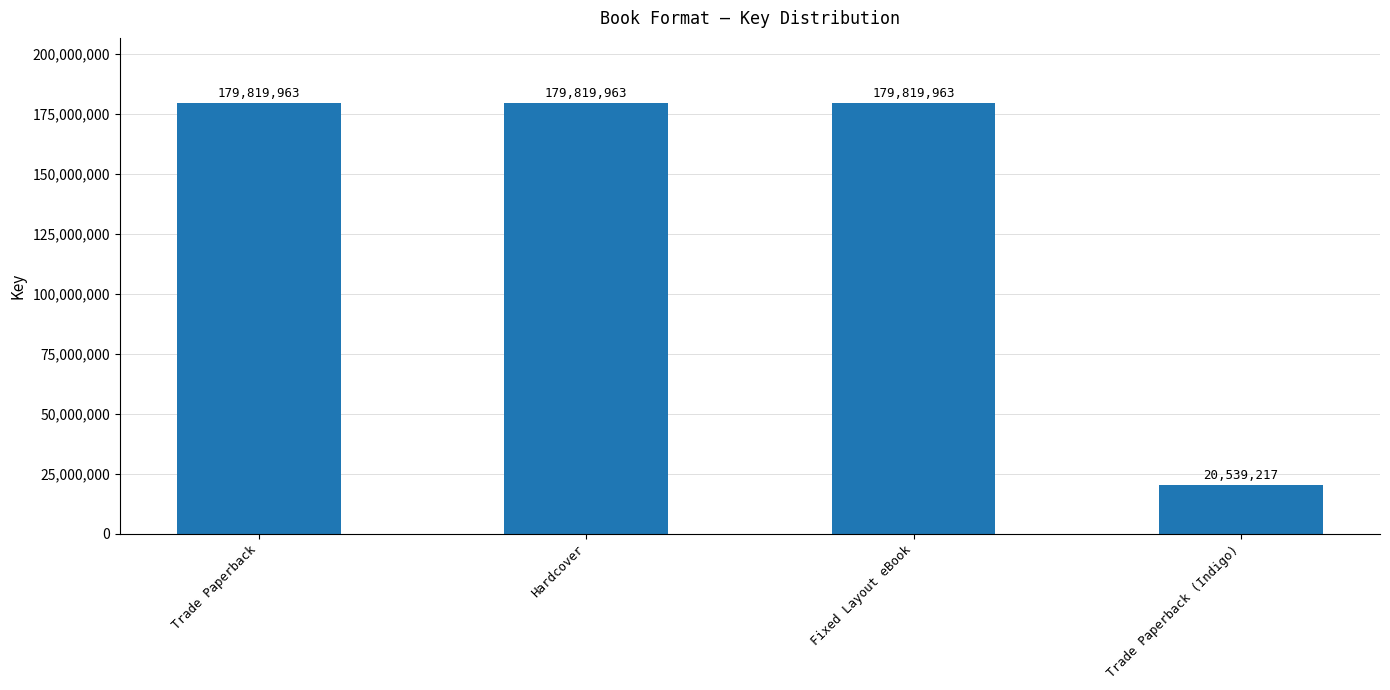

Which category has the lowest value across all series?

Trade Paperback (Indigo)